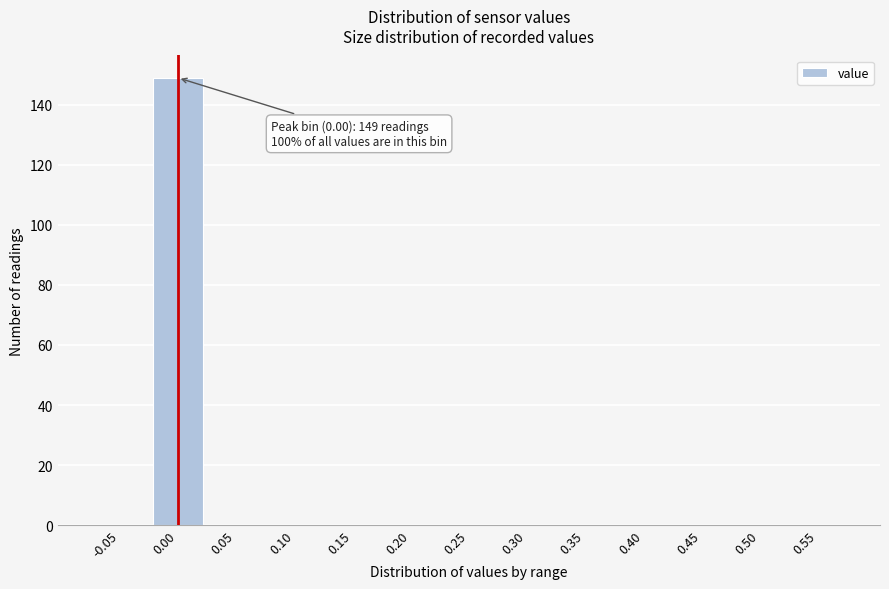

Reading left to right, transcribe all the data shown in this chart.

-0.05=0	0.00=149	0.05=0	0.10=0	0.15=0	0.20=0	0.25=0	0.30=0	0.35=0	0.40=0	0.45=0	0.50=0	0.55=0